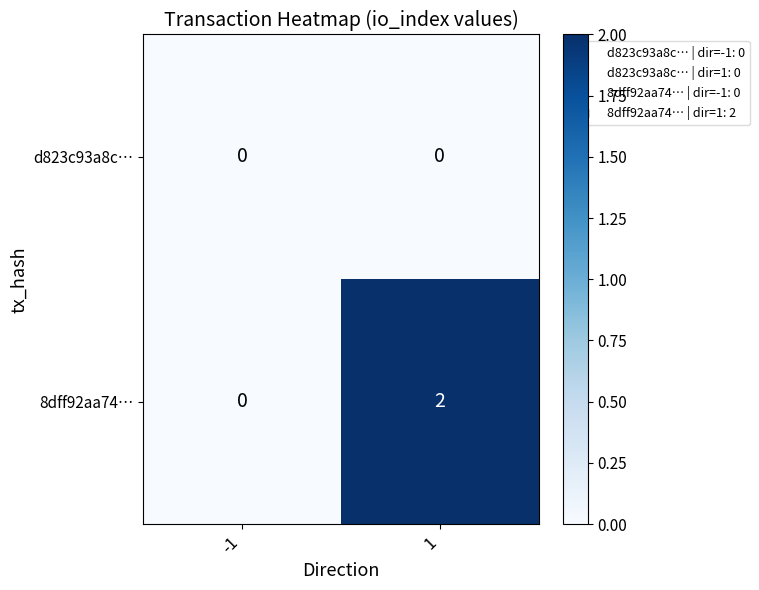

True or false: 8dff92aa74… has a value of 1 at -1.

False